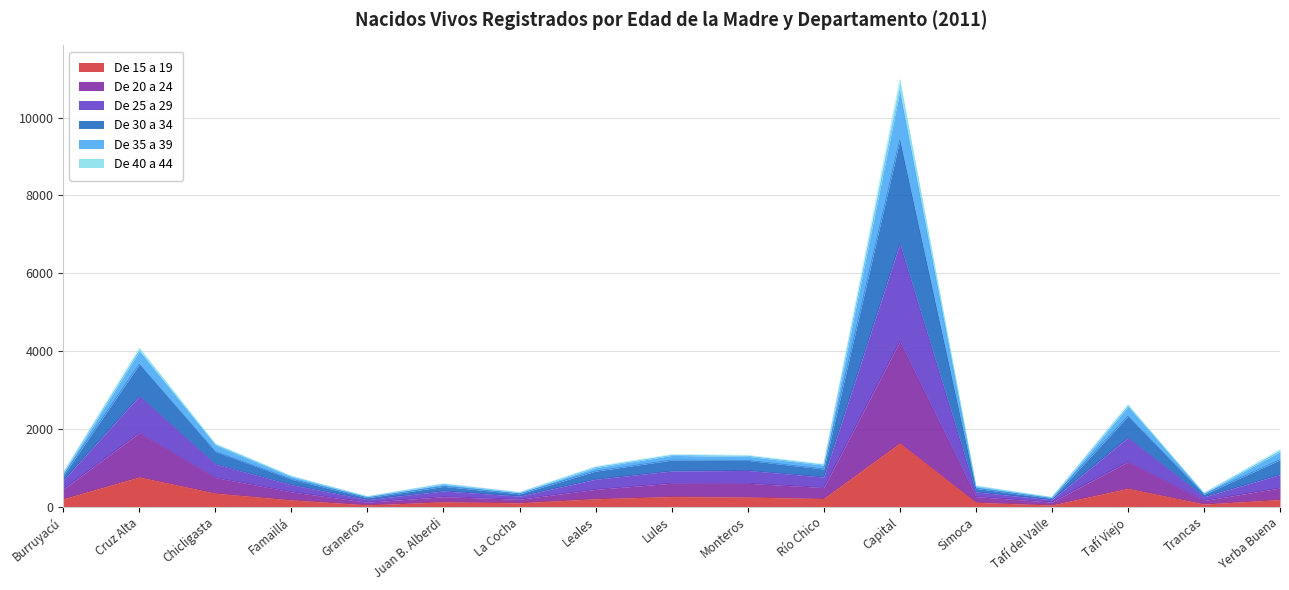

At which category is the sum across all series the highest?

Capital